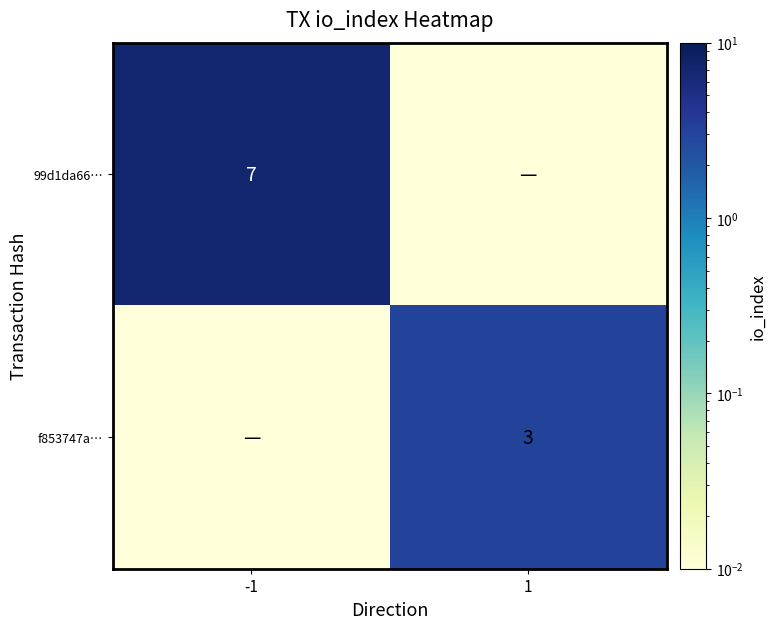

Is the value of f853747a… at 1 greater than the value of 99d1da66… at -1?

No